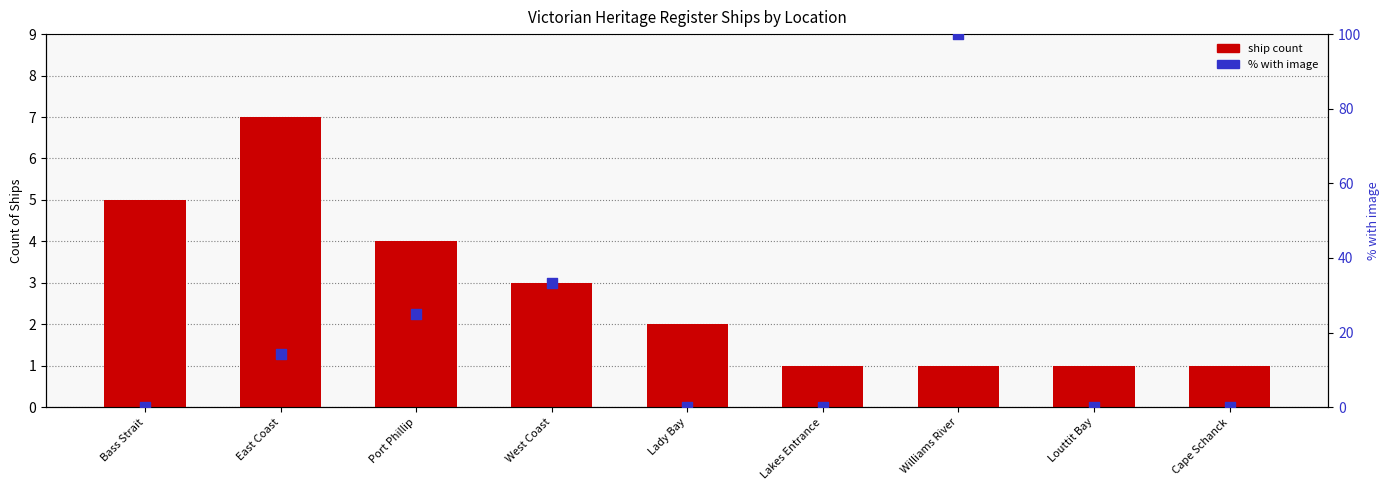

Which series reaches the maximum Y coordinate?

% with image